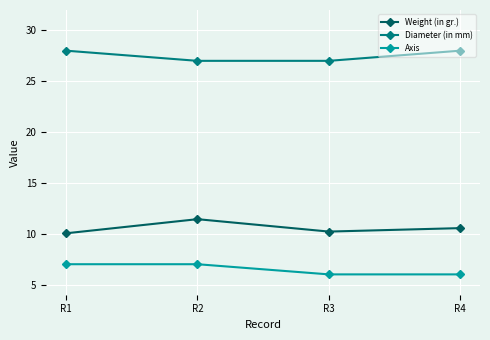

What is the lowest value of the Weight (in gr.) series?

10.0